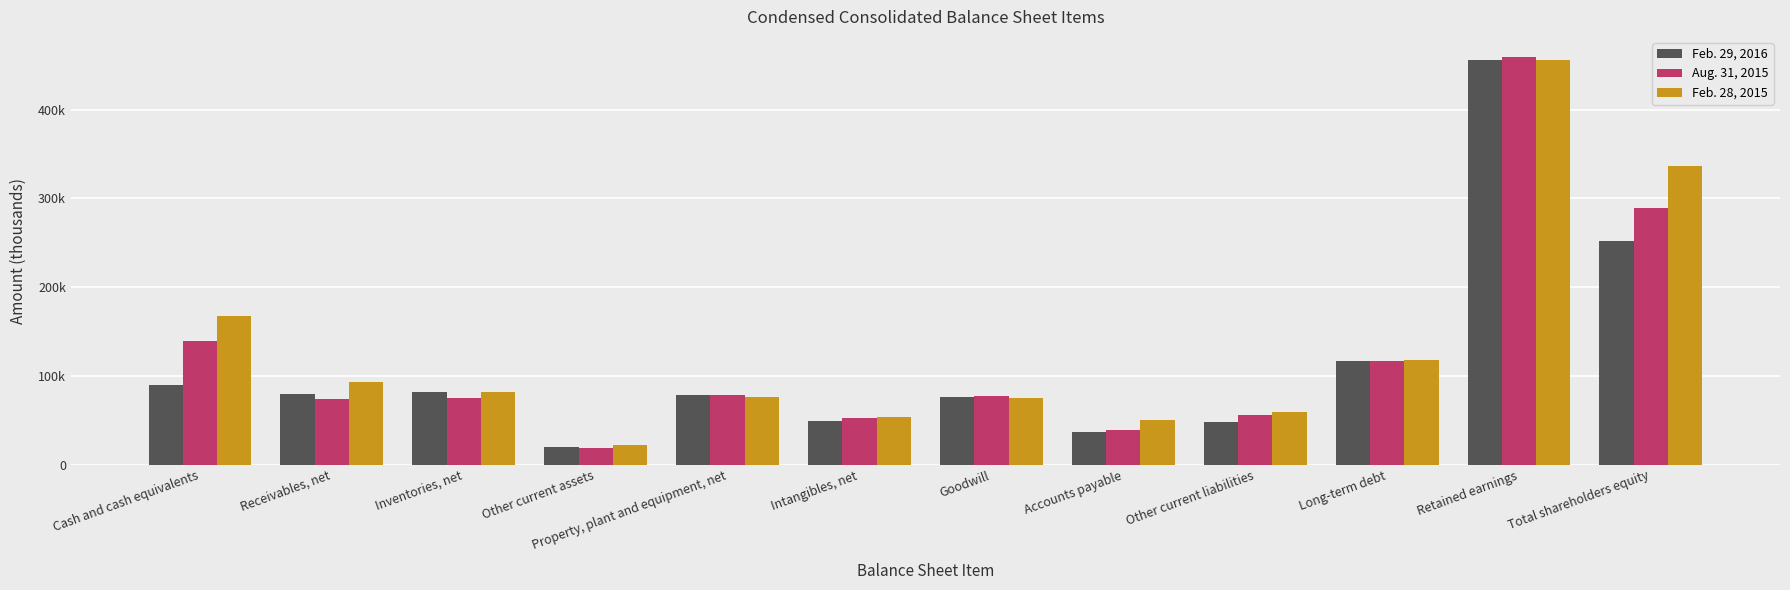

What are all the series names shown in the legend?

Feb. 29, 2016, Aug. 31, 2015, Feb. 28, 2015